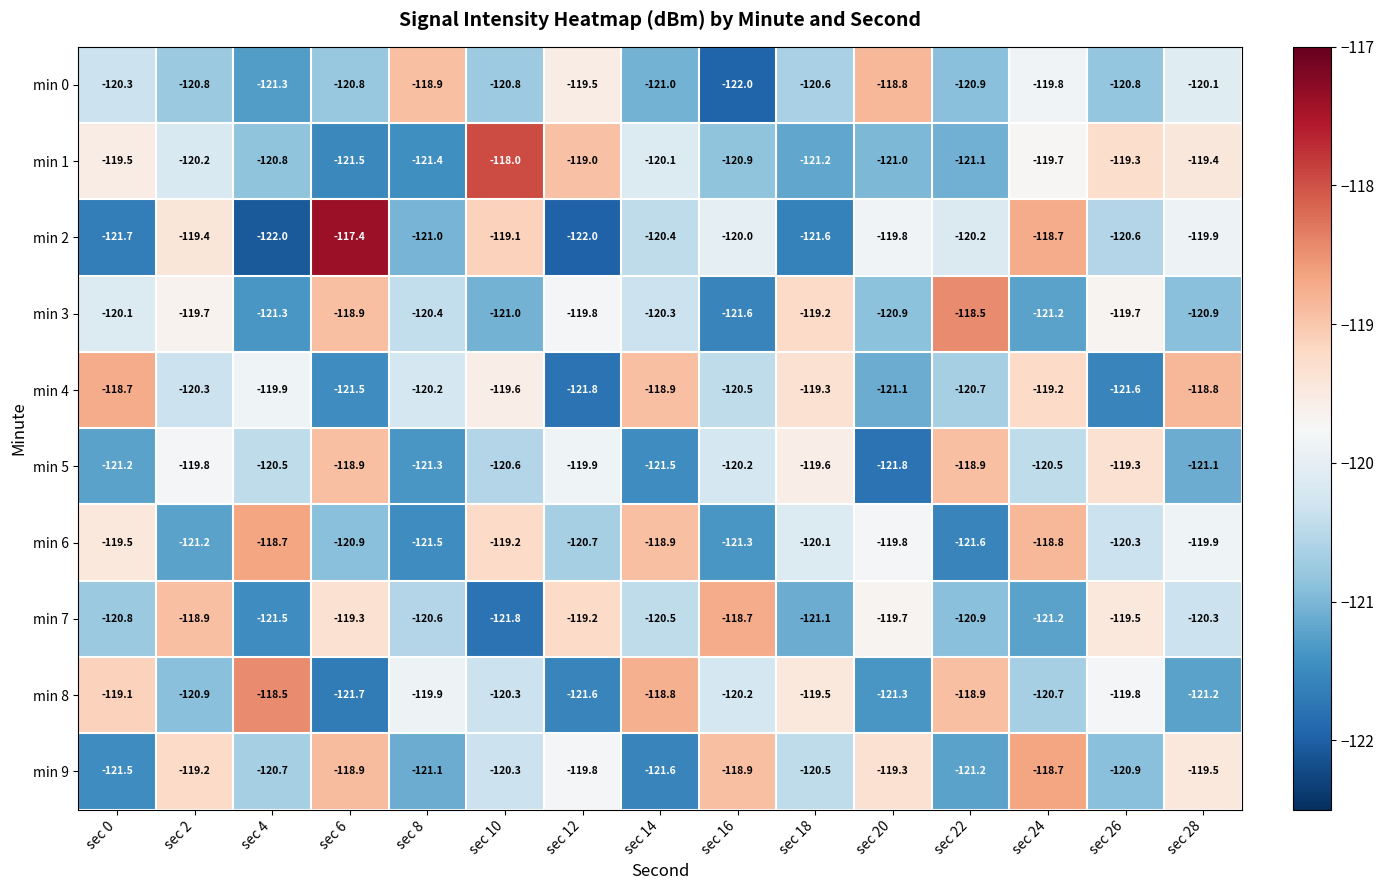

What is the difference between the second highest and second lowest values in the min 1 series?

2.4